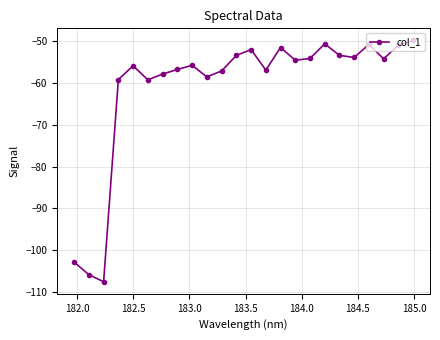

What is the minimum value shown in the chart?

-107.6